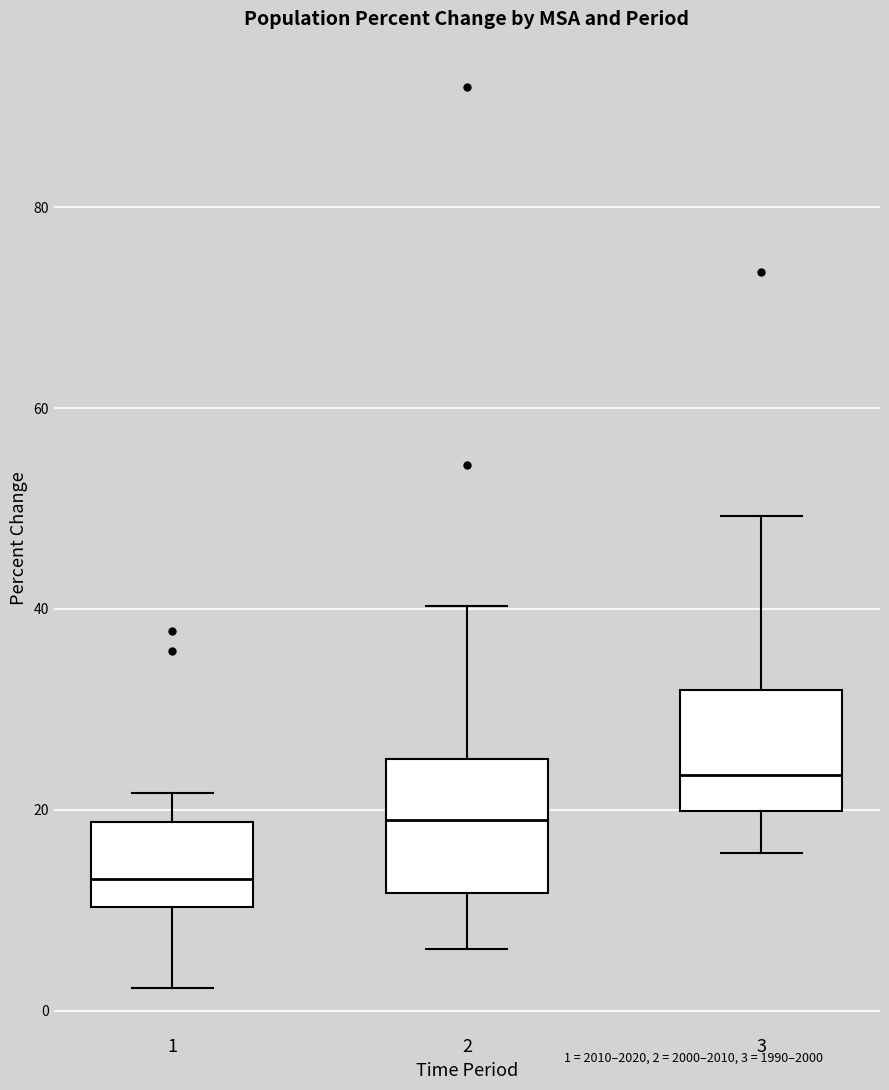

Reading left to right, read every box against the y-axis: the position of its median line, the range the box covers, and the ends of its whiskers. The values are not printed on the chart, so give them approximately, as read against the axis.

1: median 14, box 10 to 18, whiskers 2 to 22
2: median 20, box 12 to 26, whiskers 6 to 40
3: median 24, box 20 to 32, whiskers 16 to 50